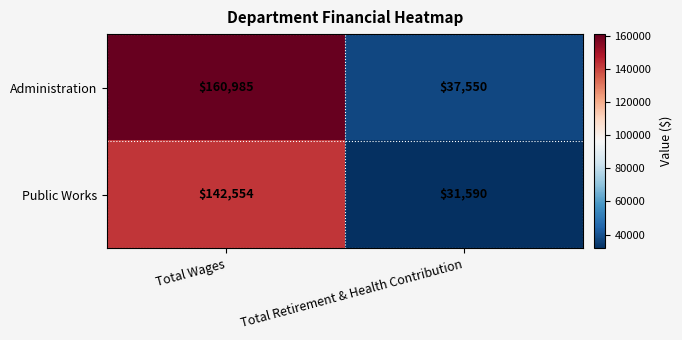

What is the sum of all Public Works values?

174144